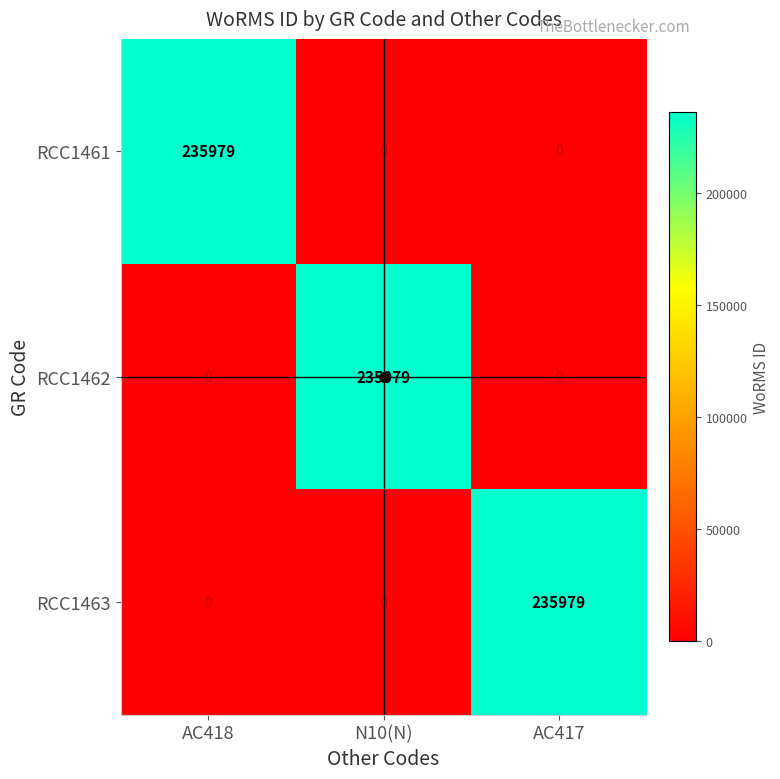

At how many categories does at least one series exceed 181384?

3